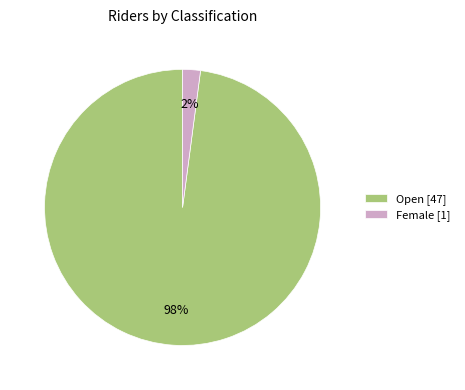

Between Open [47] and Female [1], which is larger?

Open [47]